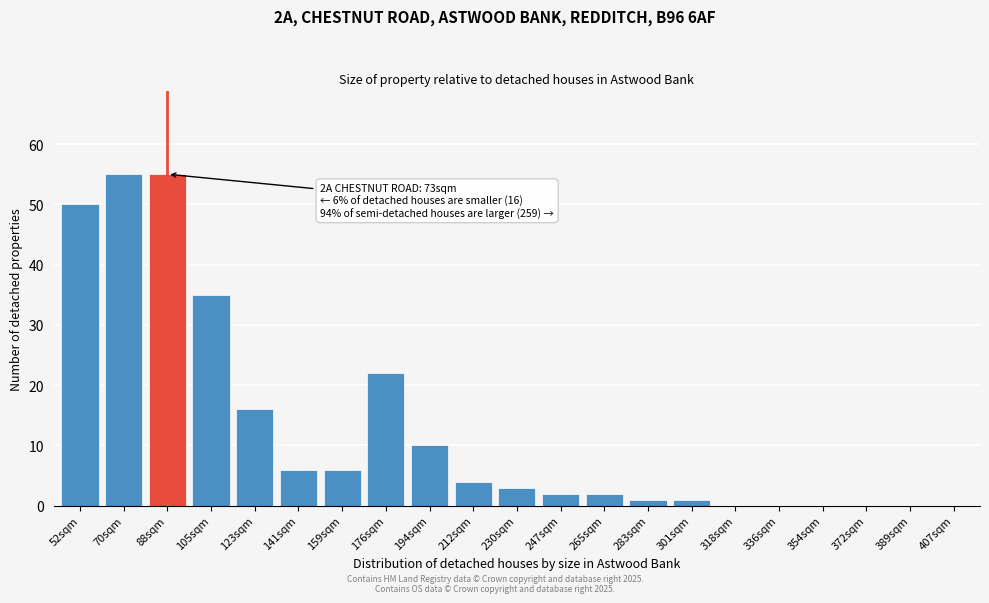

Reading left to right, list all the values displayed in this chart.

52sqm=50	70sqm=55	88sqm=55	105sqm=35	123sqm=16	141sqm=6	159sqm=6	176sqm=22	194sqm=10	212sqm=4	230sqm=3	247sqm=2	265sqm=2	283sqm=1	301sqm=1	318sqm=0	336sqm=0	354sqm=0	372sqm=0	389sqm=0	407sqm=0